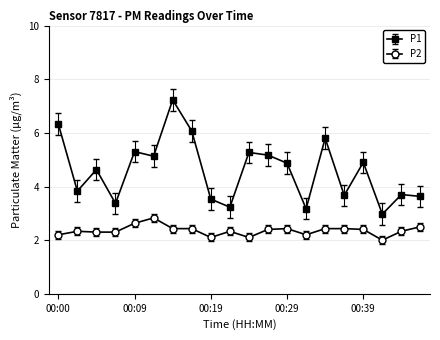

Which series has the largest total across all categories?

P1